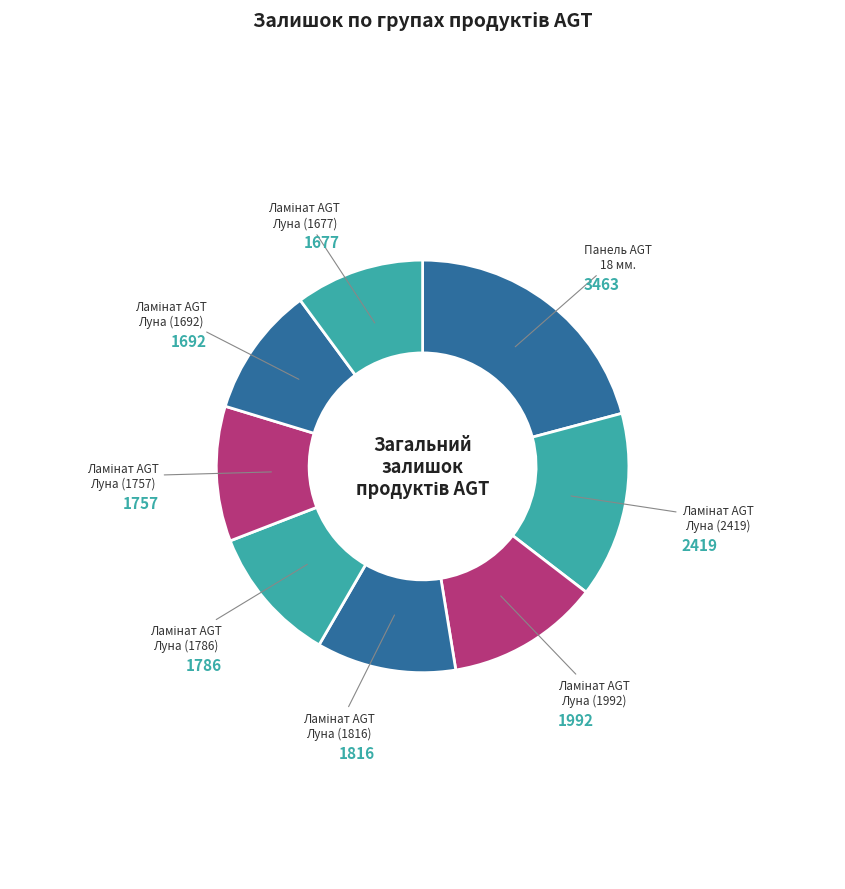

Is there any slice that represents more than half of the pie?

No